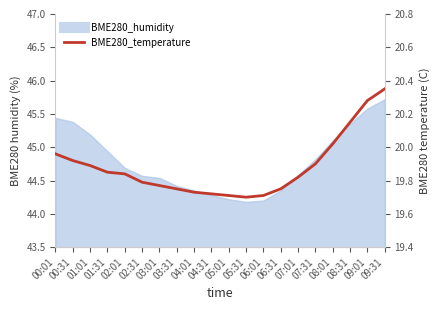

What is the label of the 2nd point from the left?

00:31